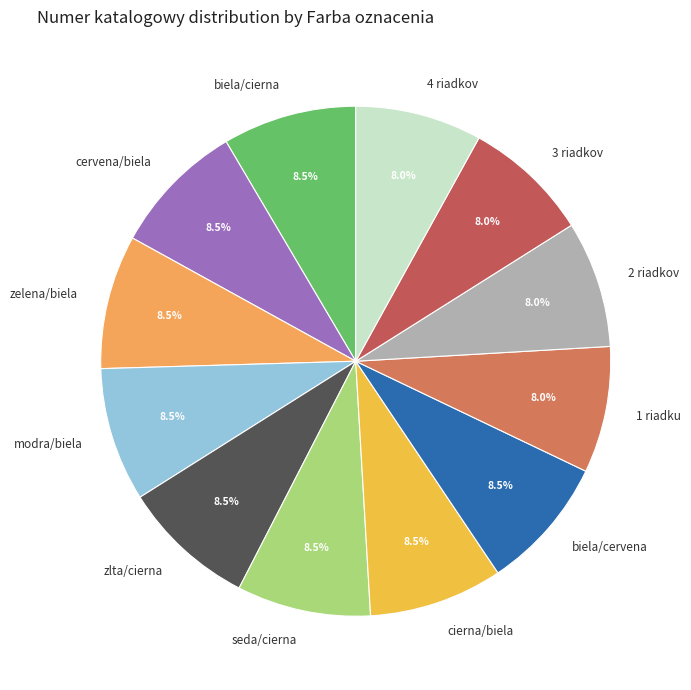

Is it true that cervena/biela is 19% of the pie?

False